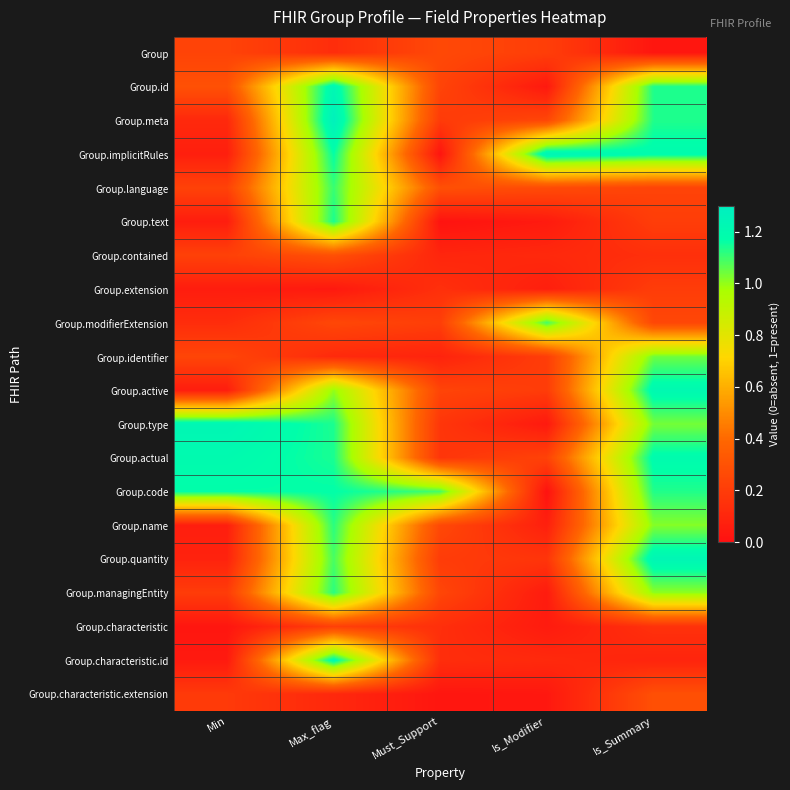

Which series changed the most between Min and Is_Modifier?

Group.type